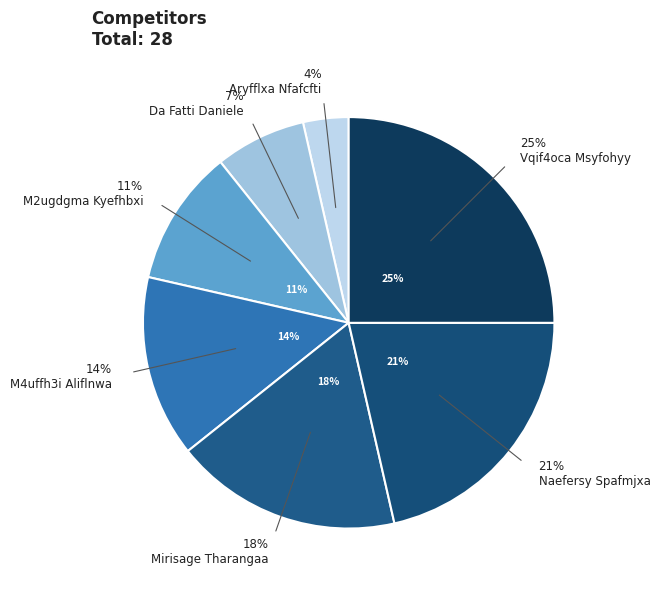

Does any single category account for the majority?

No